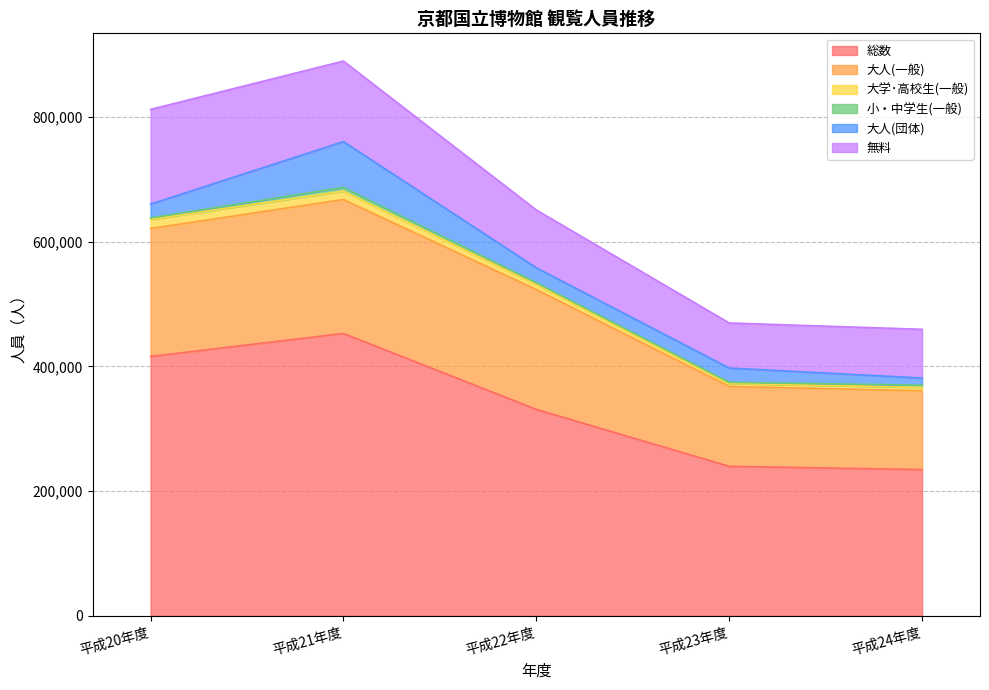

Reading left to right, extract all data points from this chart.

総数: 平成20年度=416001	平成21年度=452920	平成22年度=331131	平成23年度=239767	平成24年度=234540
大人(一般): 平成20年度=205251	平成21年度=214859	平成22年度=192226	平成23年度=128194	平成24年度=126354
大学･高校生(一般): 平成20年度=14667	平成21年度=13350	平成22年度=8085	平成23年度=4696	平成24年度=5519
小・中学生(一般): 平成20年度=2391	平成21年度=6056	平成22年度=2857	平成23年度=1805	平成24年度=3553
大人(団体): 平成20年度=21955	平成21年度=73424	平成22年度=23921	平成23年度=22920	平成24年度=11443
無料: 平成20年度=152042	平成21年度=129213	平成22年度=92742	平成23年度=72366	平成24年度=78151